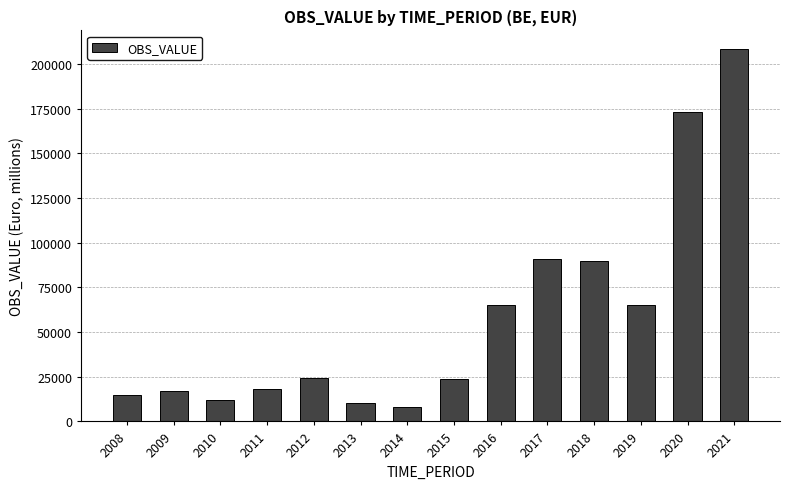

The chart shows a value of 10279.2 at 2013. True or false?

True